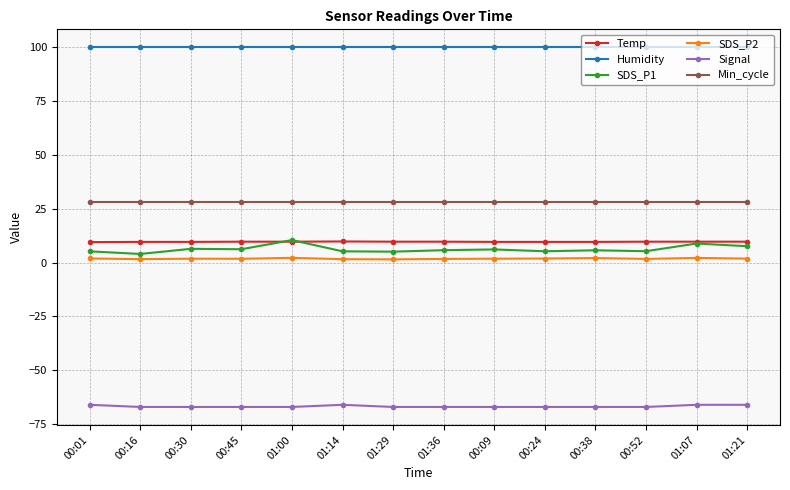

True or false: Min_cycle and Signal intersect in this chart.

False